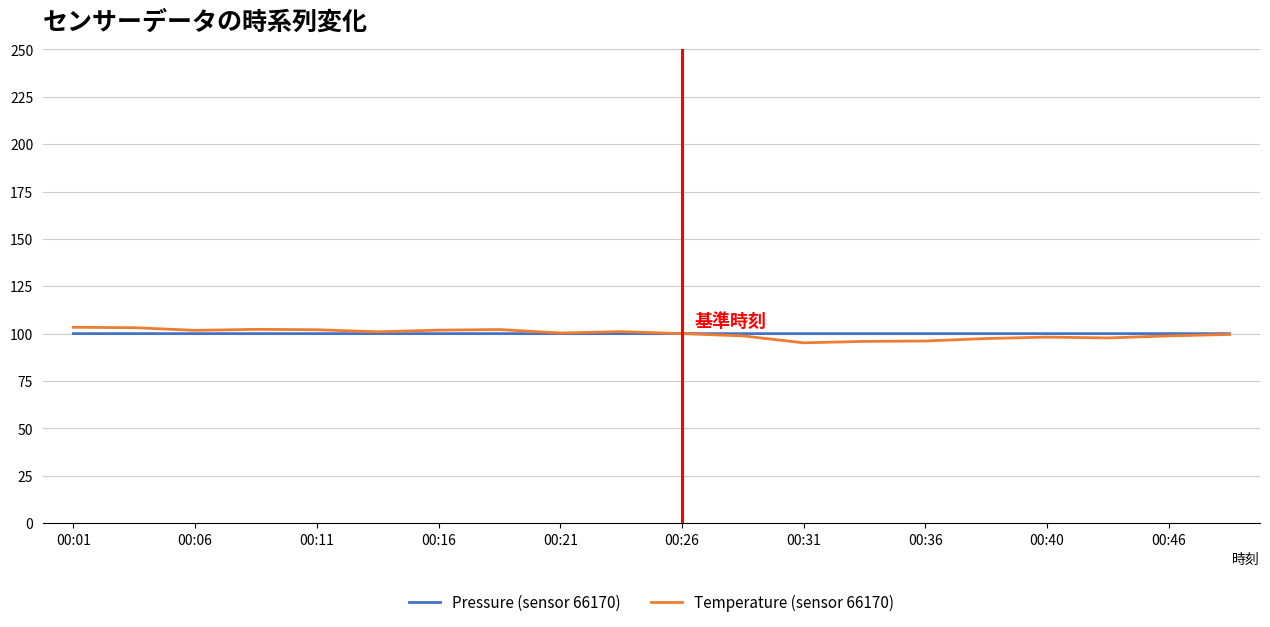

Which series has the largest range (max minus min)?

Temperature (sensor 66170)